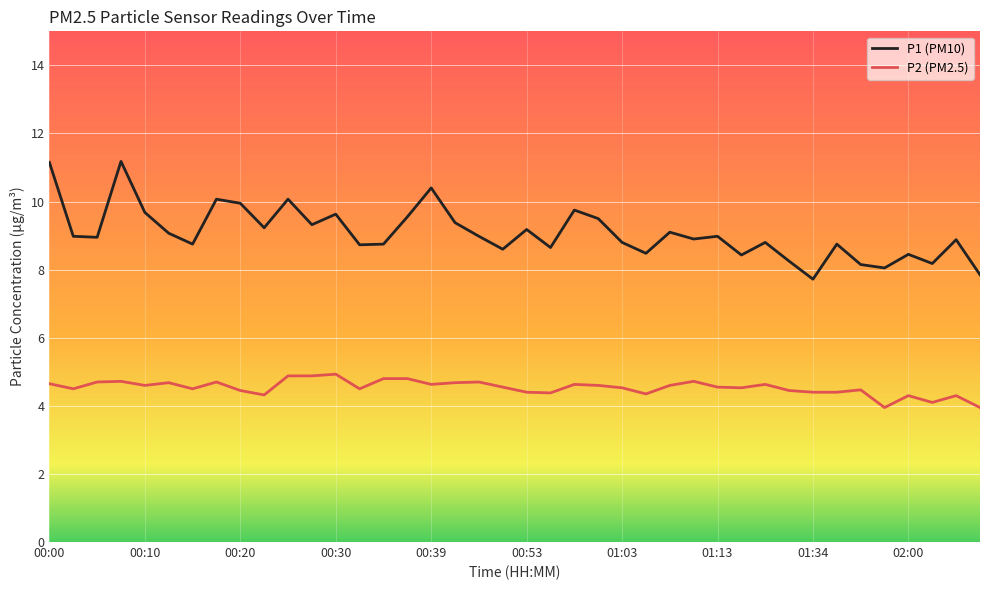

Rank the series by their maximum value, from highest to lowest.

P1 (PM10), P2 (PM2.5)